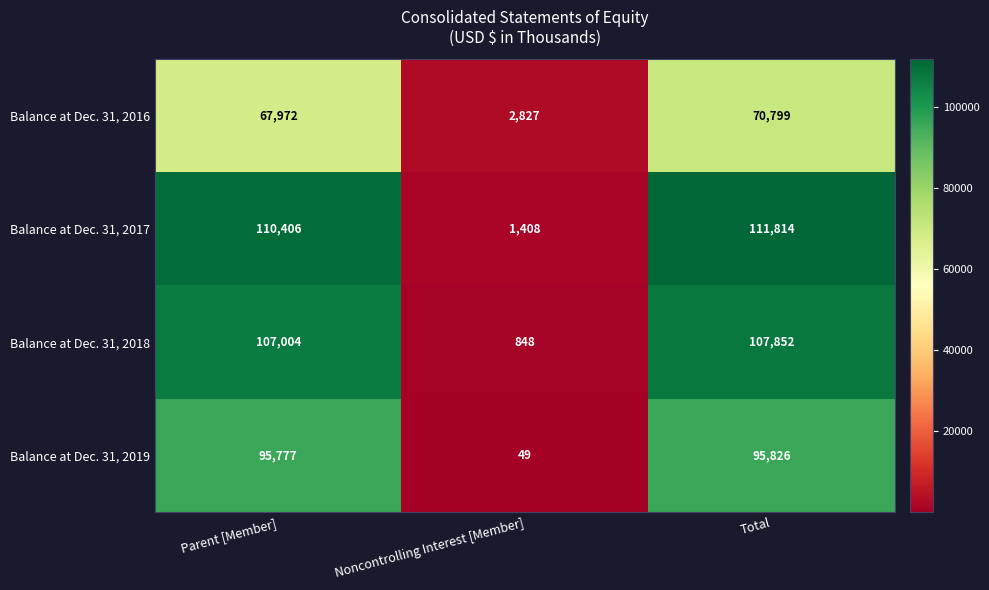

Rank the series by their maximum value, from lowest to highest.

Balance at Dec. 31, 2016, Balance at Dec. 31, 2019, Balance at Dec. 31, 2018, Balance at Dec. 31, 2017